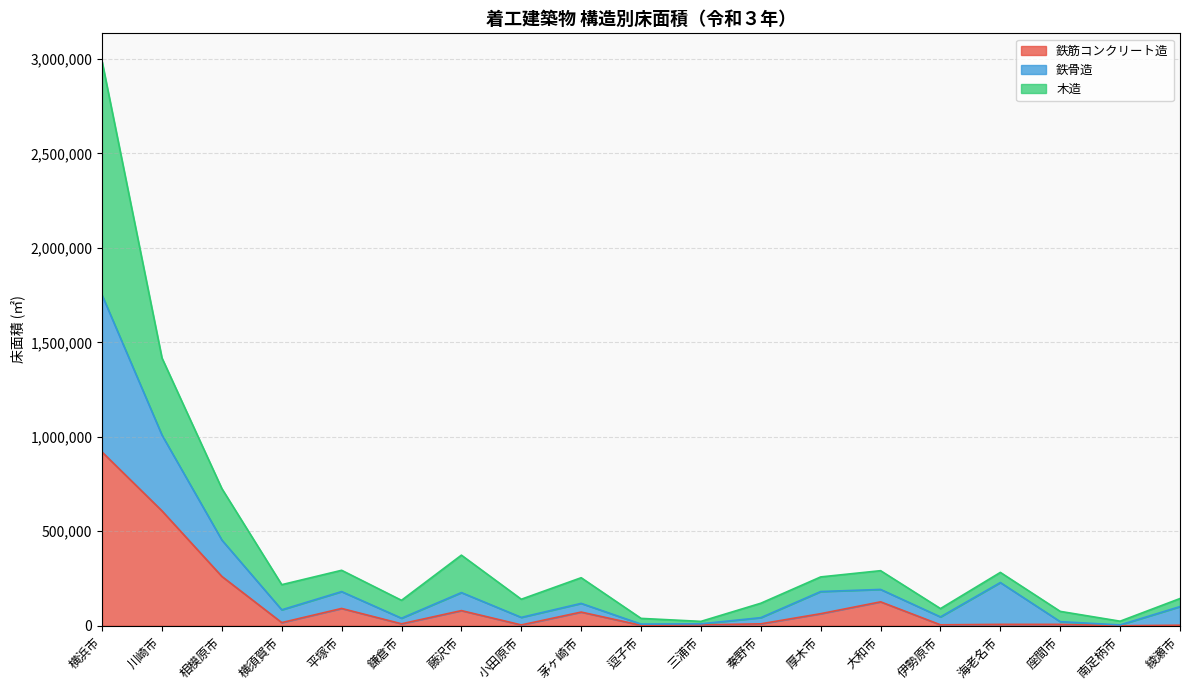

What is the total value across all series at 相模原市?

725900